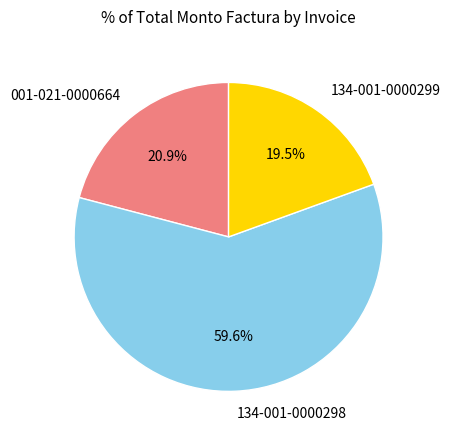

Which category has the smallest portion of the pie?

134-001-0000299